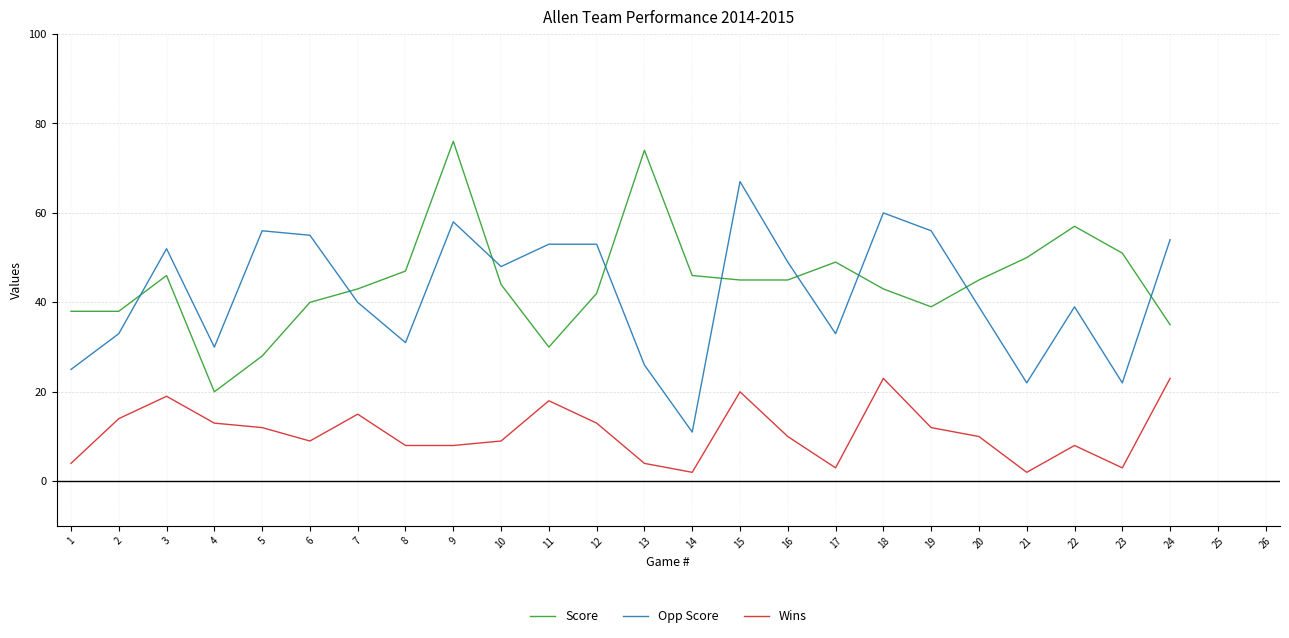

List the series in order of their peak value, lowest first.

Wins, Opp Score, Score